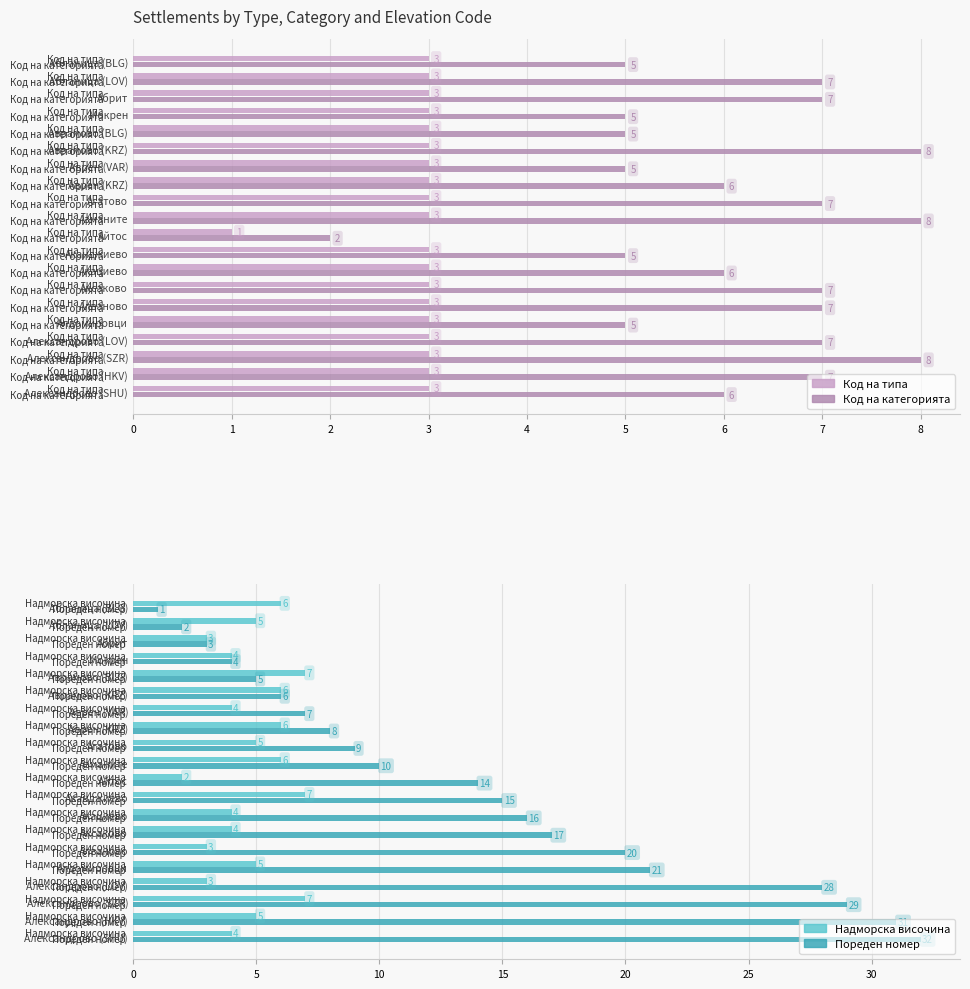

Reading left to right, extract all data points from this chart.

Код на типа: 3	3	3	3	3	3	3	3	3	3	1	3	3	3	3	3	3	3	3	3
Код на категорията: 5	7	7	5	5	8	5	6	7	8	2	5	6	7	7	5	7	8	7	6
Надморска височина: 6	5	3	4	7	6	4	6	5	6	2	7	4	4	3	5	3	7	5	4
Пореден номер: 1	2	3	4	5	6	7	8	9	10	14	15	16	17	20	21	28	29	31	32